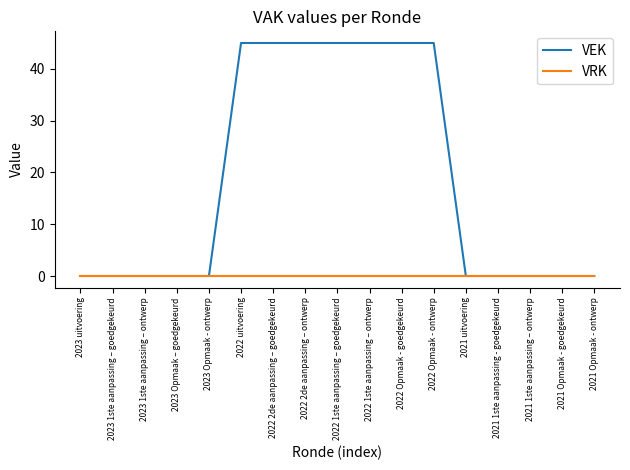

Is the value of VEK at 2022 2de aanpassing – goedgekeurd greater than the value of VRK at 2023 Opmaak - ontwerp?

Yes